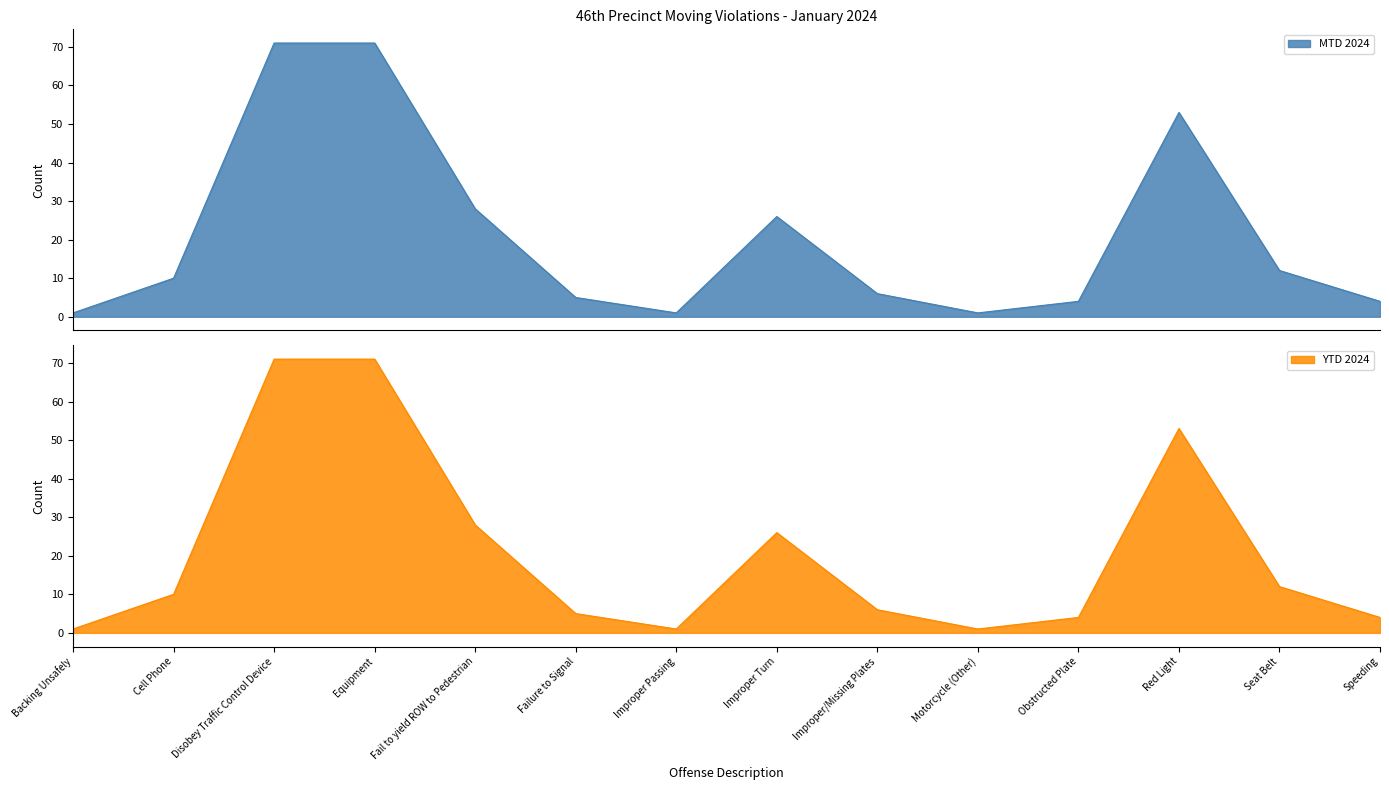

Which series has the widest spread of values?

MTD 2024